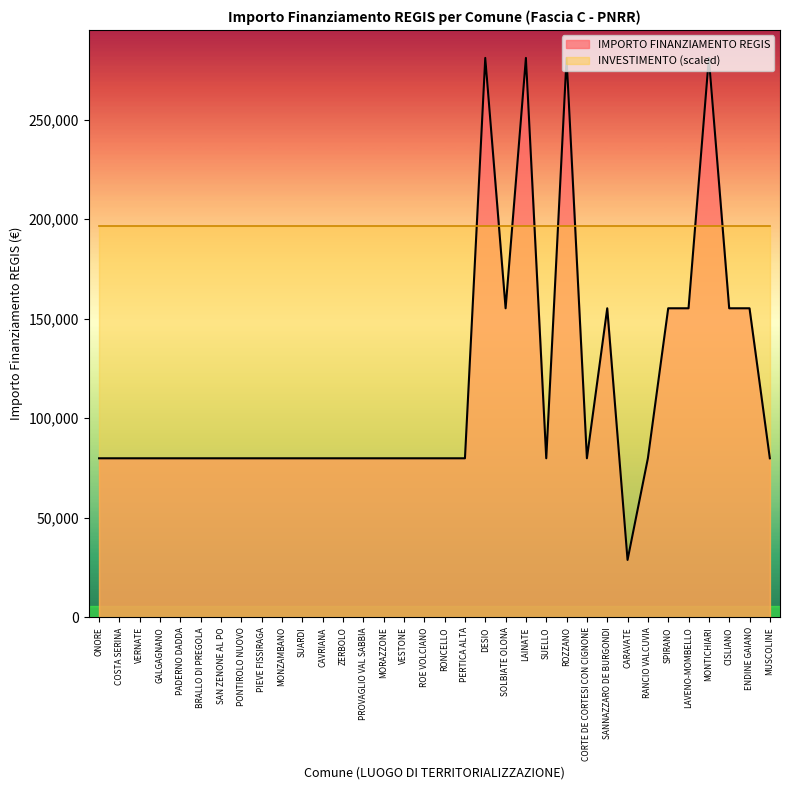

What position from the left is PONTIROLO NUOVO?

8